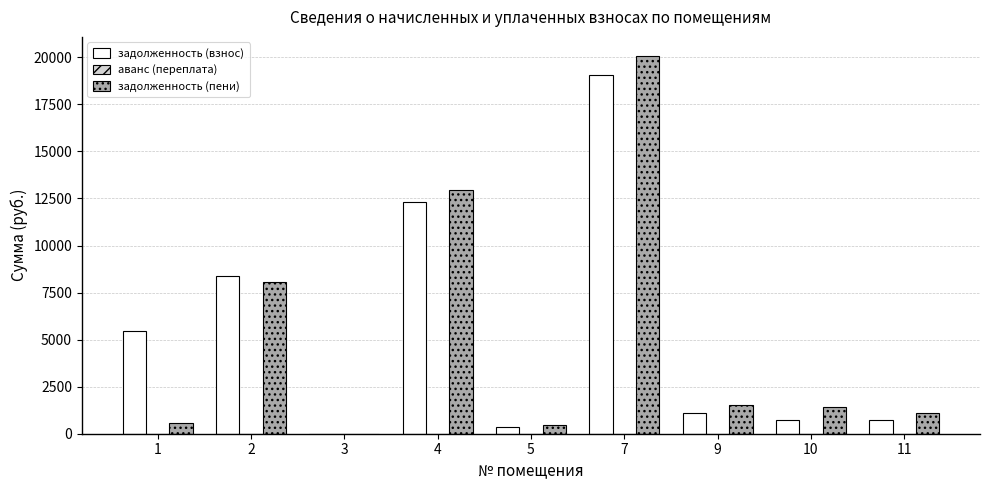

The value of задолженность (пени) at 3 is 0.0. True or false?

True